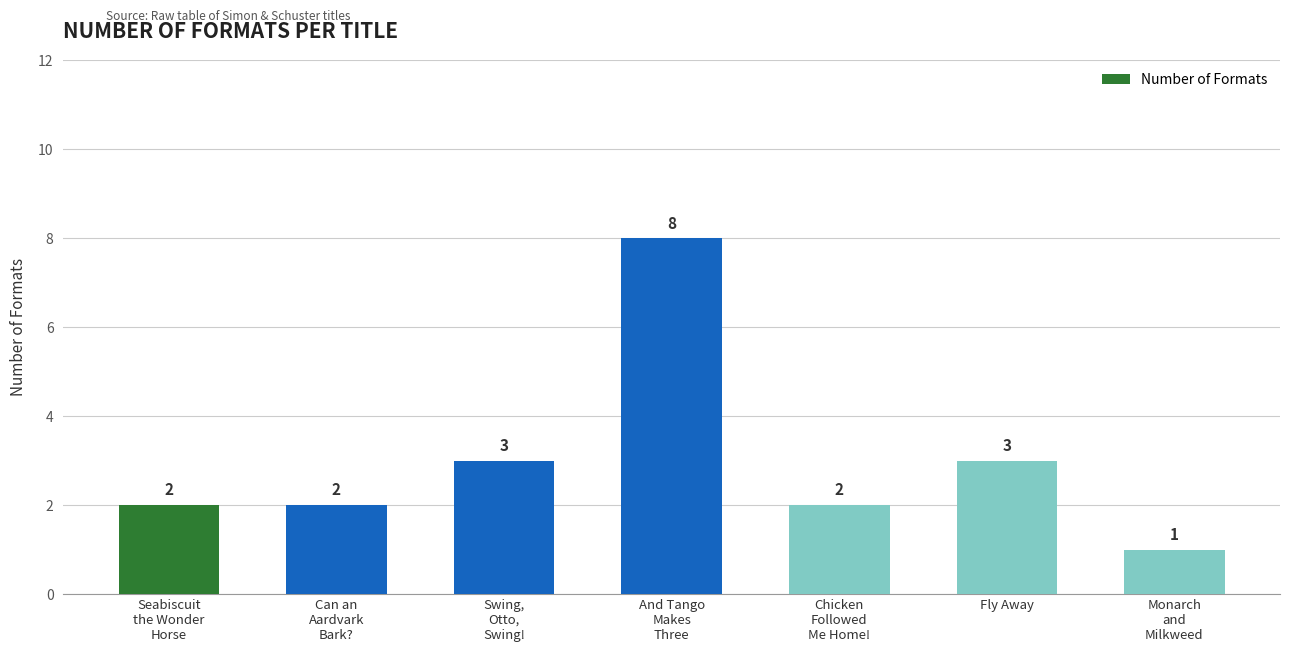

Is it true that the value at And Tango
Makes
Three is 8?

True